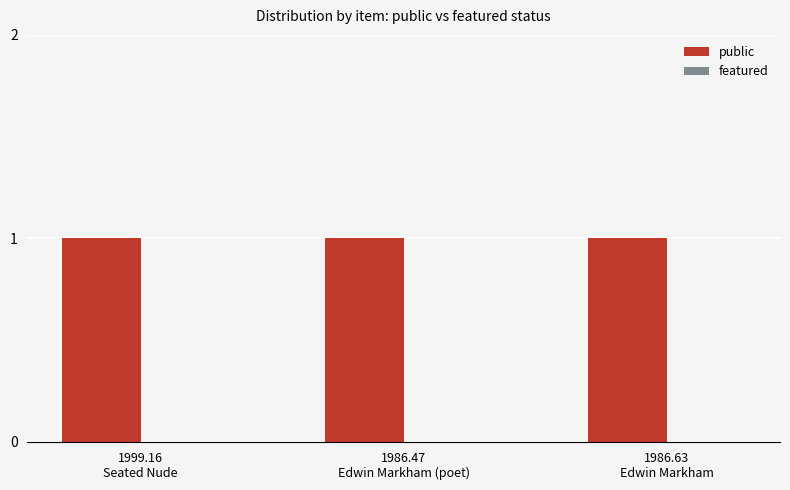

At which category is the sum across all series the highest?

1999.16
Seated Nude